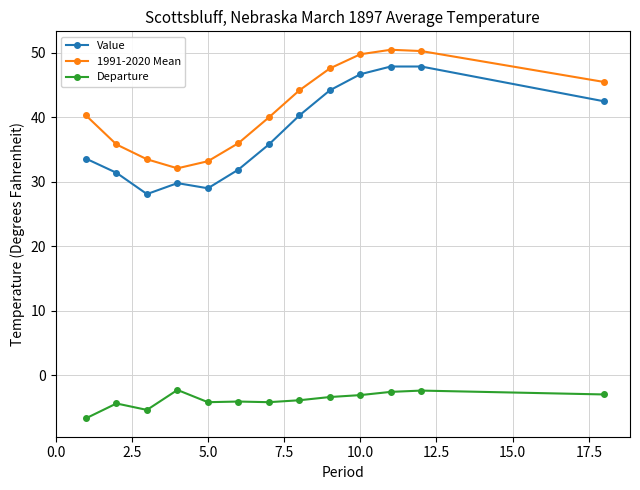

What is the maximum value for 1991-2020 Mean?

50.5